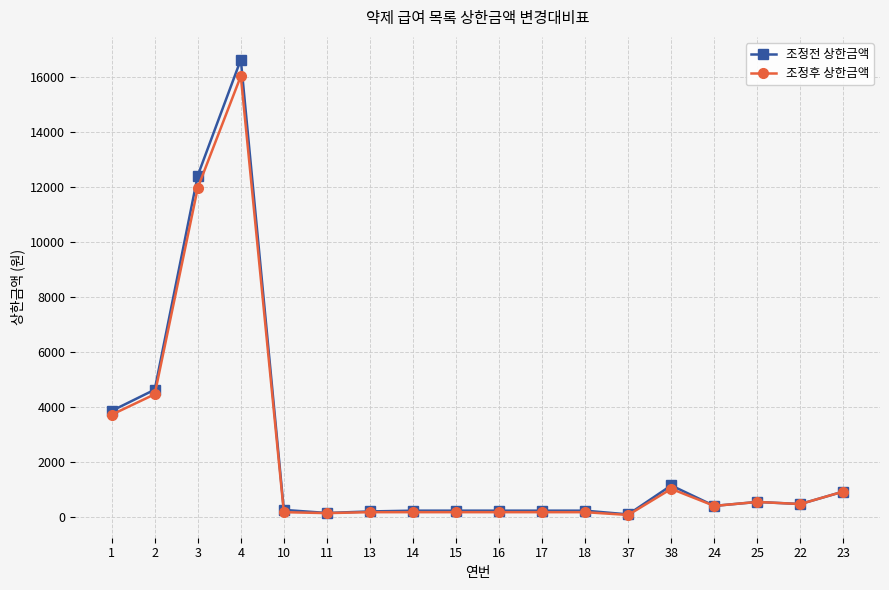

Where is the first local maximum for 조정후 상한금액?

4